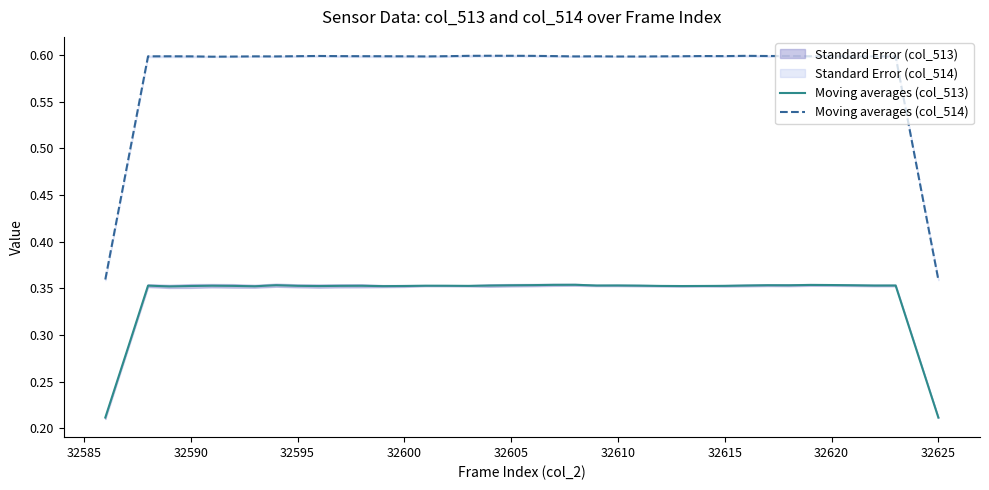

True or false: Moving averages (col_514) and Moving averages (col_513) intersect in this chart.

False